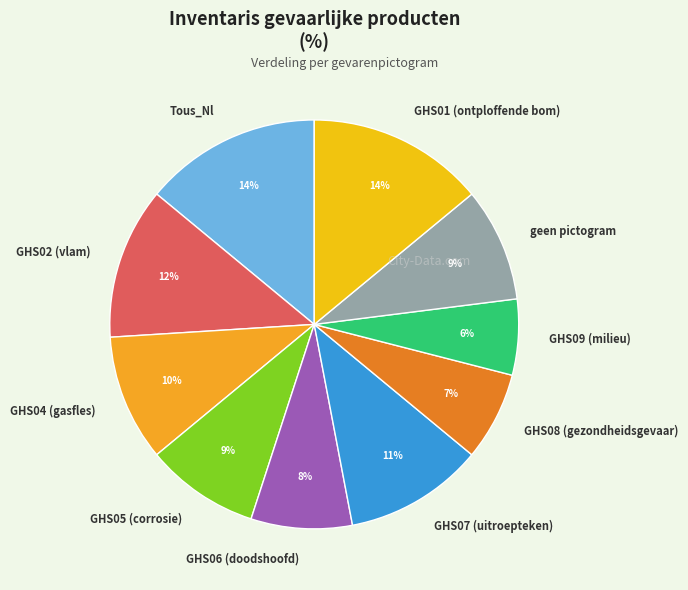

Is there a majority slice in this chart?

No